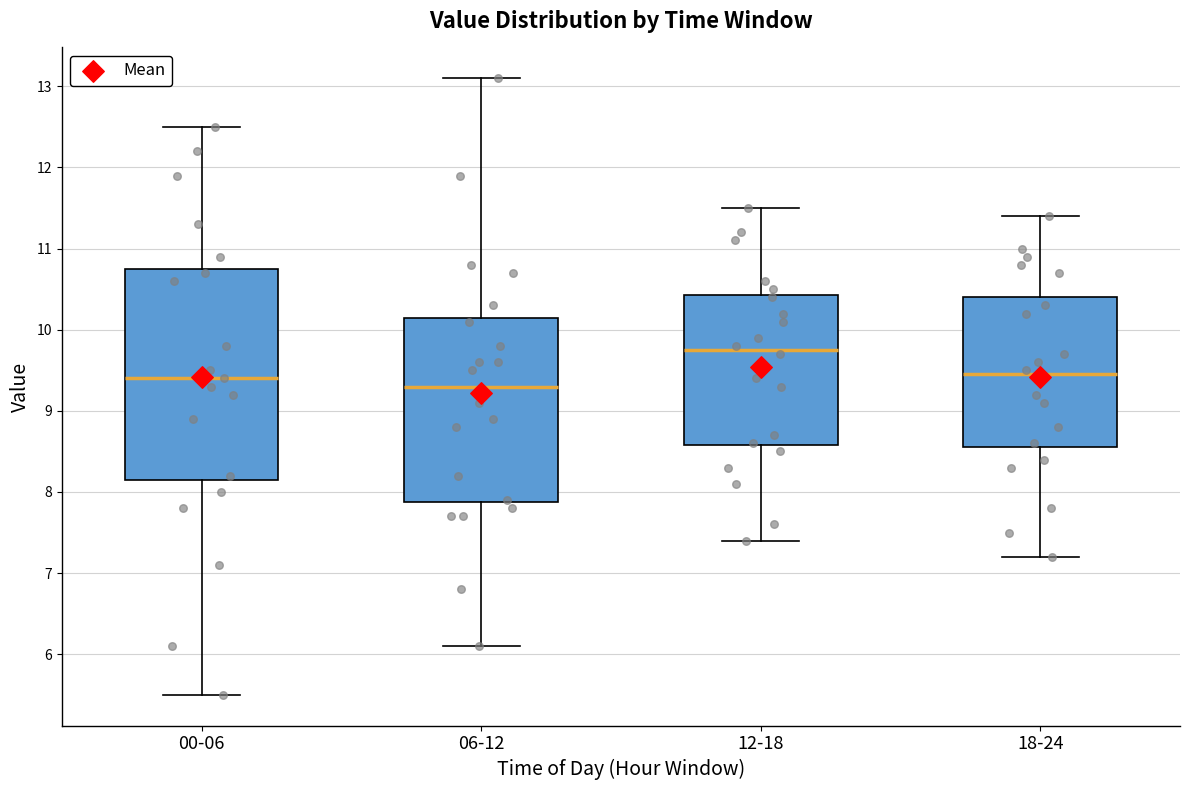

Reading left to right, read every box against the y-axis: the position of its median line, the range the box covers, and the ends of its whiskers. The values are not printed on the chart, so give them approximately, as read against the axis.

00-06: median 9.4, box 8.2 to 10.8, whiskers 5.5 to 12.5
06-12: median 9.3, box 7.9 to 10.2, whiskers 6.1 to 13.1
12-18: median 9.8, box 8.6 to 10.4, whiskers 7.4 to 11.5
18-24: median 9.5, box 8.6 to 10.4, whiskers 7.2 to 11.4